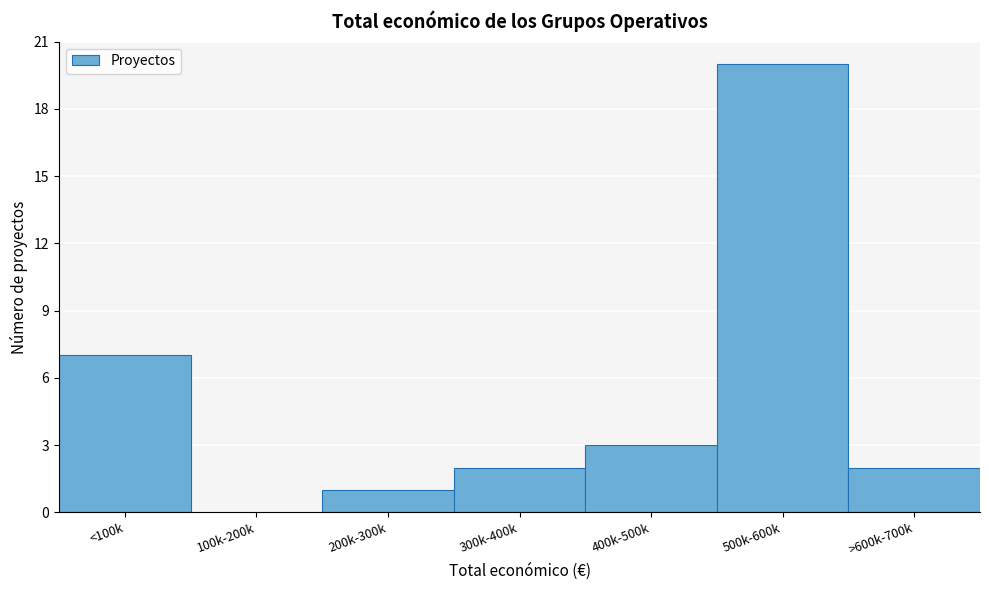

Reading right to left, list all the values displayed in this chart.

>600k-700k=2	500k-600k=20	400k-500k=3	300k-400k=2	200k-300k=1	100k-200k=0	<100k=7